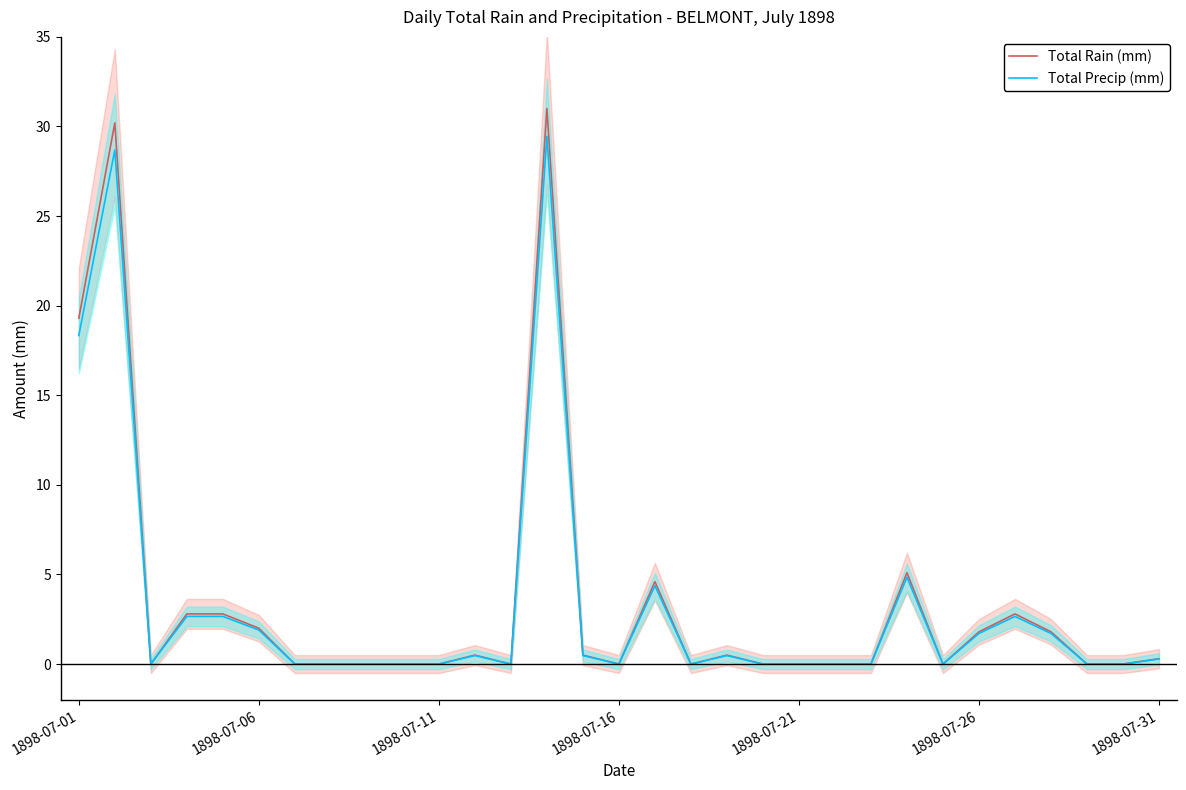

Is it true that Total Precip (mm) equals -17.8 at 1898-07-16?

False